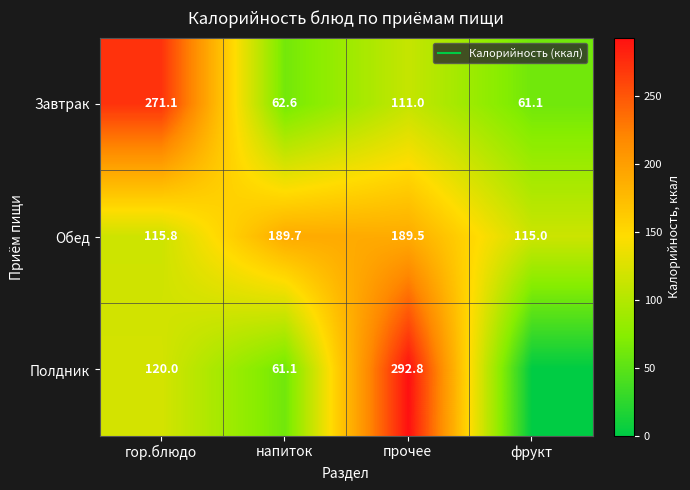

Rank the series at напиток from highest to lowest value.

Обед, Завтрак, Полдник